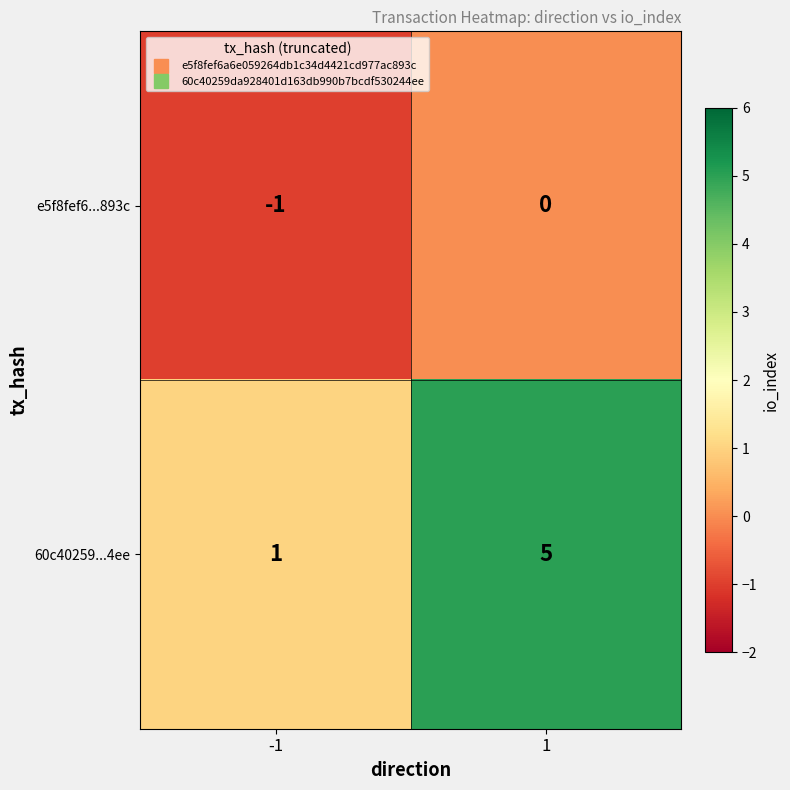

What is the average value of the 60c40259...4ee series?

3